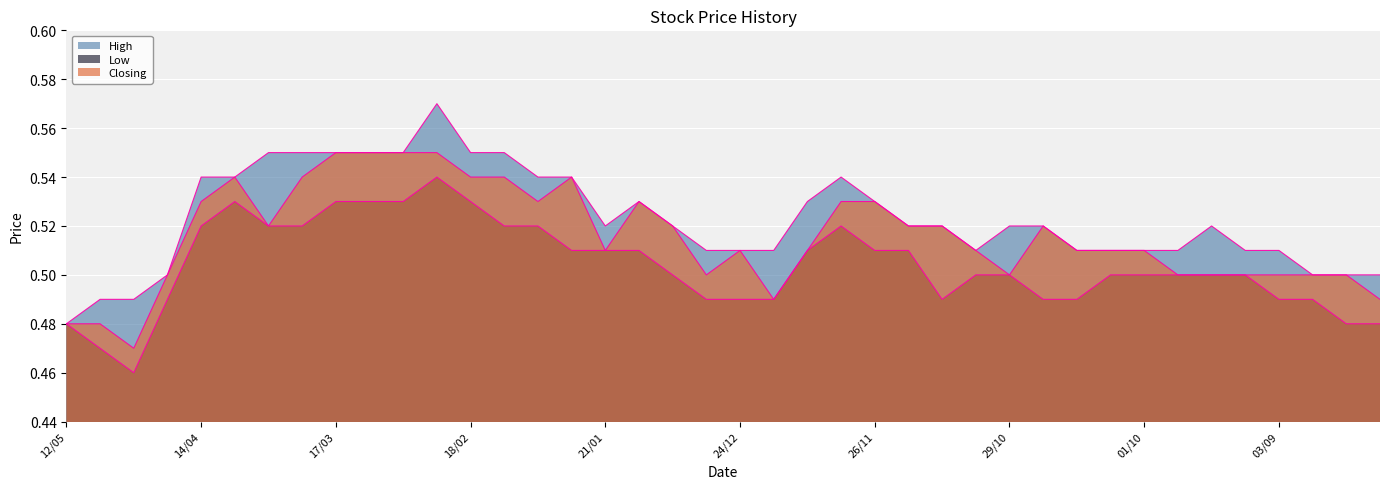

What is the difference between the maximum and minimum values in the Low series?

0.1